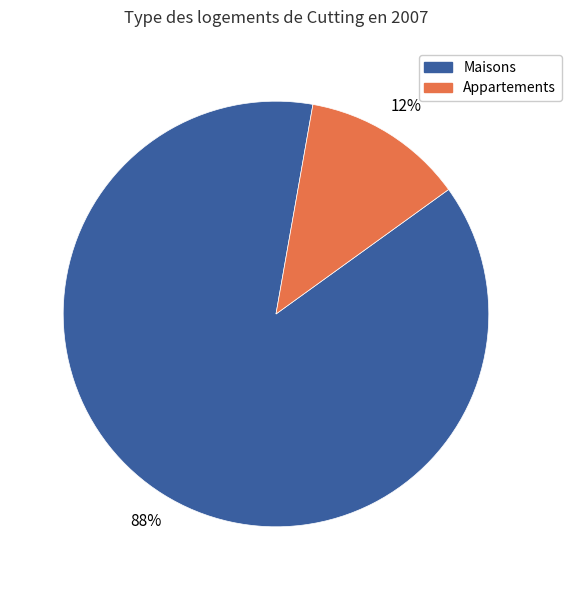

How many slices are in this pie chart?

2